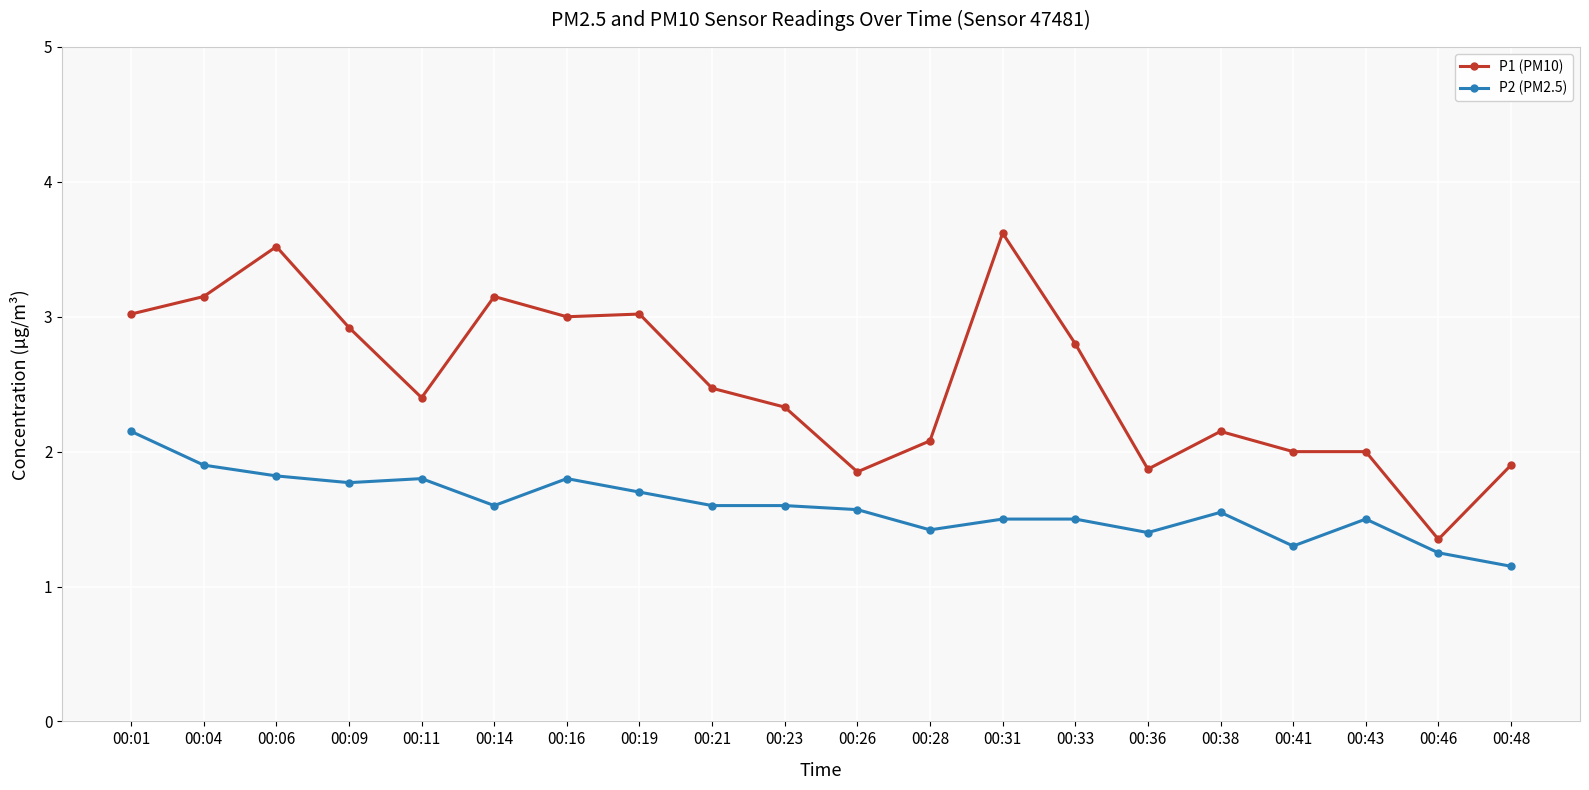

How many lines are shown in the chart?

2